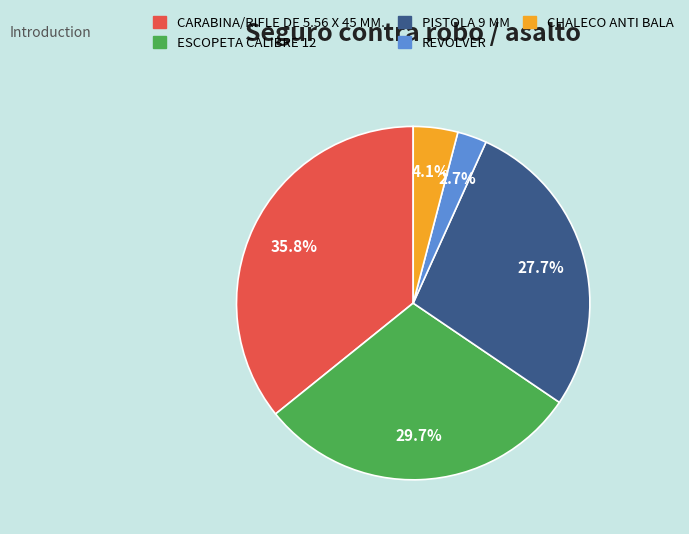

Is there a majority slice in this chart?

No